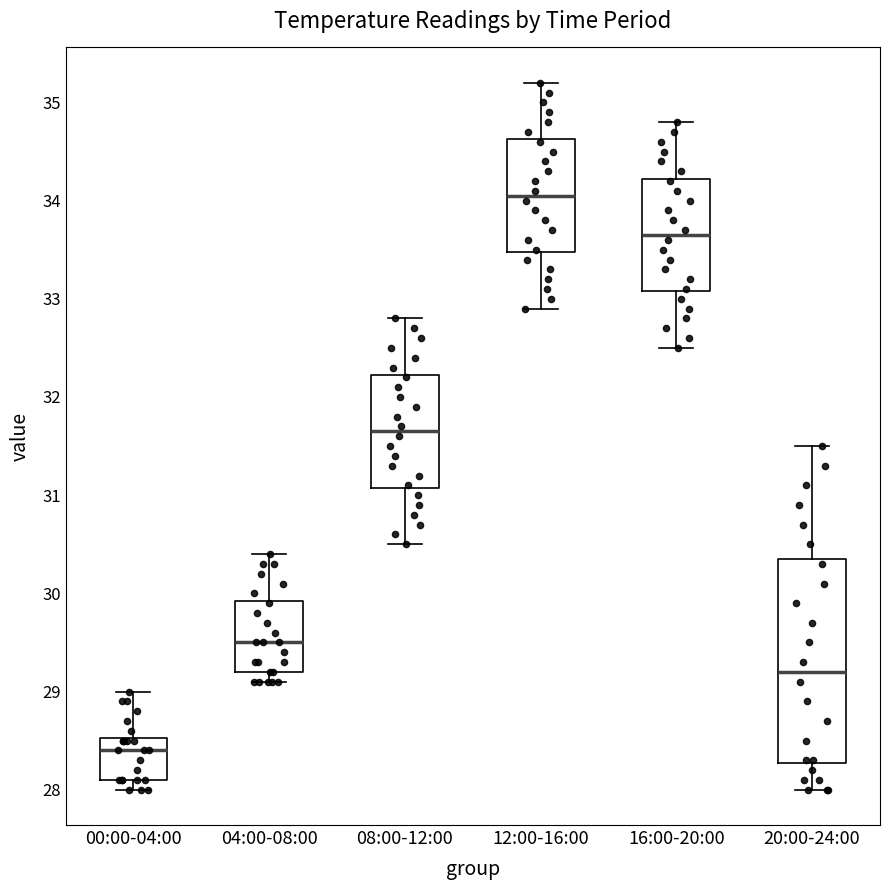

Reading left to right, transcribe this box plot: for each box, give where its median line is, the range the box spans, and where its two whiskers end, as read against the y-axis. The values are not printed on the chart, so give them approximately, as read against the axis.

00:00-04:00: median 28.4, box 28.1 to 28.5, whiskers 28.0 to 29.0
04:00-08:00: median 29.5, box 29.2 to 29.9, whiskers 29.1 to 30.4
08:00-12:00: median 31.7, box 31.1 to 32.2, whiskers 30.5 to 32.8
12:00-16:00: median 34.1, box 33.5 to 34.6, whiskers 32.9 to 35.2
16:00-20:00: median 33.7, box 33.1 to 34.2, whiskers 32.5 to 34.8
20:00-24:00: median 29.2, box 28.3 to 30.4, whiskers 28.0 to 31.5